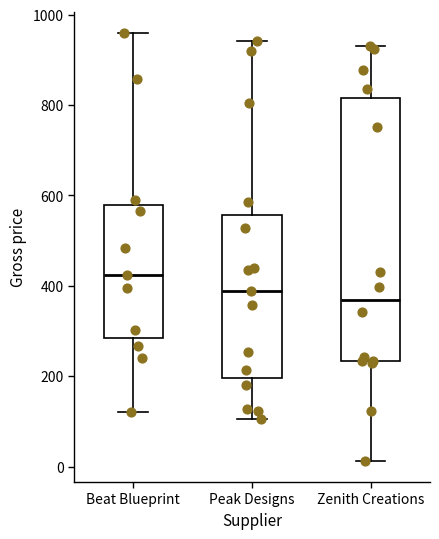

Where is the lower edge of the box for Zenith Creations on the y-axis? The values are not printed on the chart, so give them approximately, as read against the axis.

240